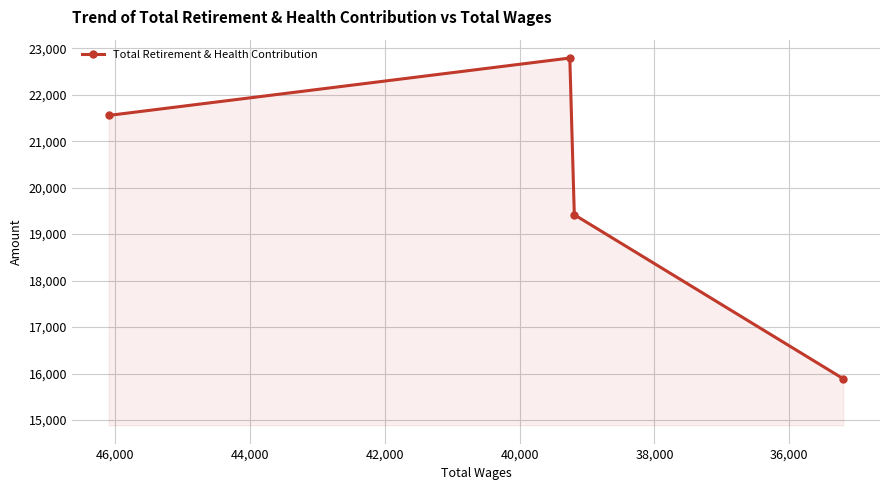

True or false: the data has more than 1 interior local peaks.

False